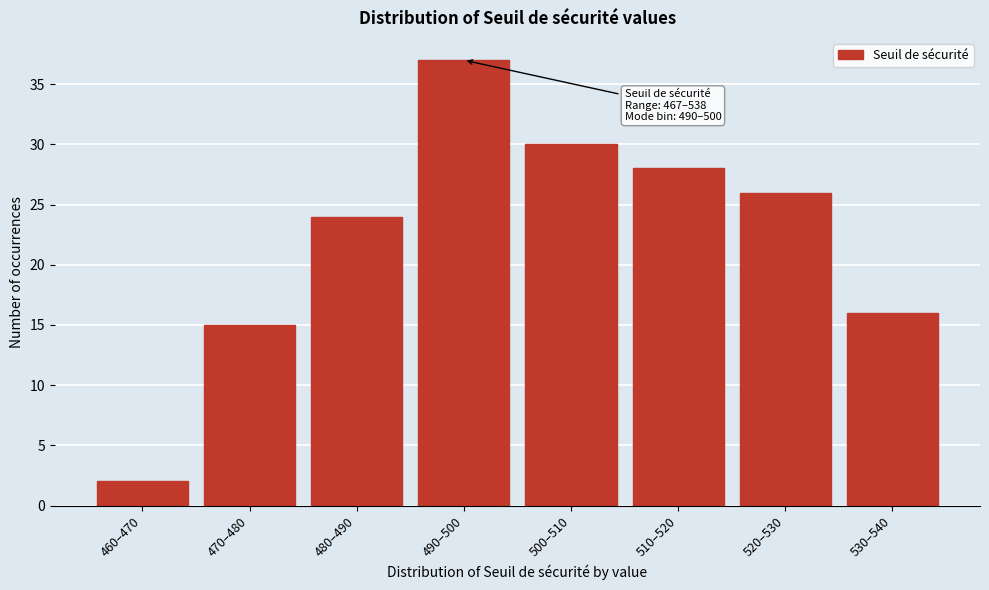

Reading left to right, extract all data points from this chart.

460–470=2	470–480=15	480–490=24	490–500=37	500–510=30	510–520=28	520–530=26	530–540=16